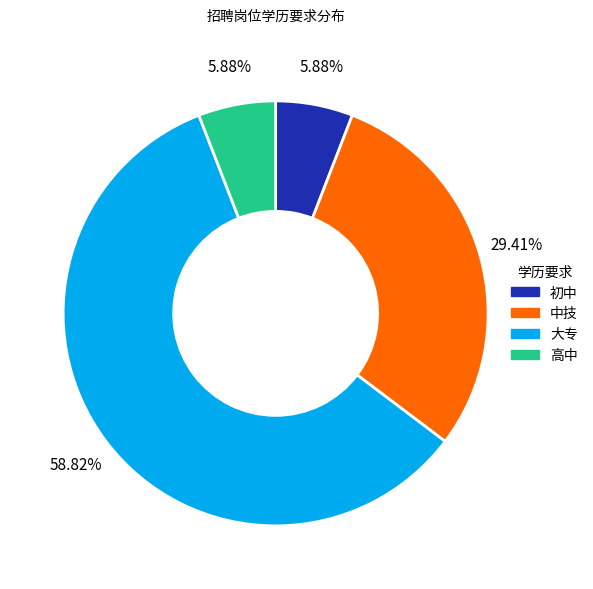

What percentage is the 中技 slice, to the nearest percent?

29%